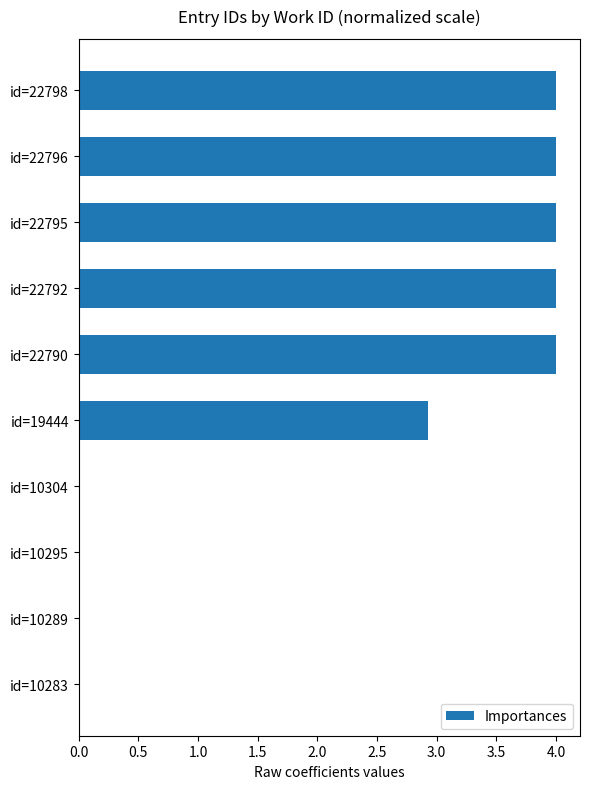

What is the sum of all values?

22.9